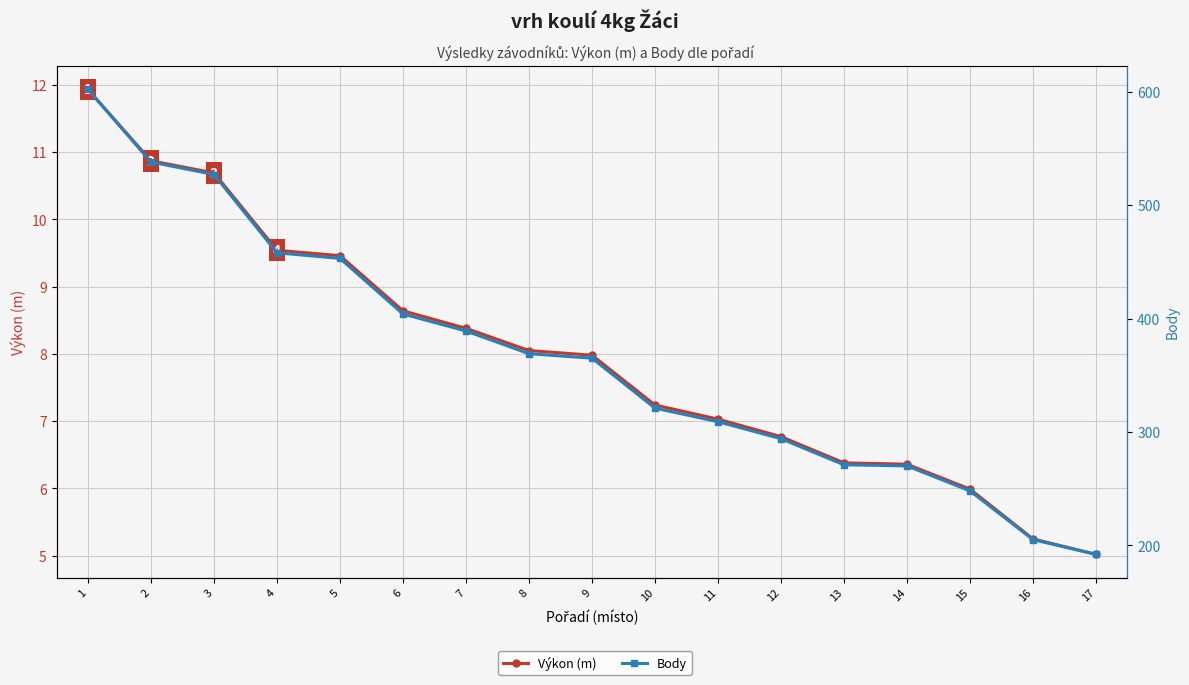

What is the difference between the Výkon (m) values at 10 and 15?

1.2